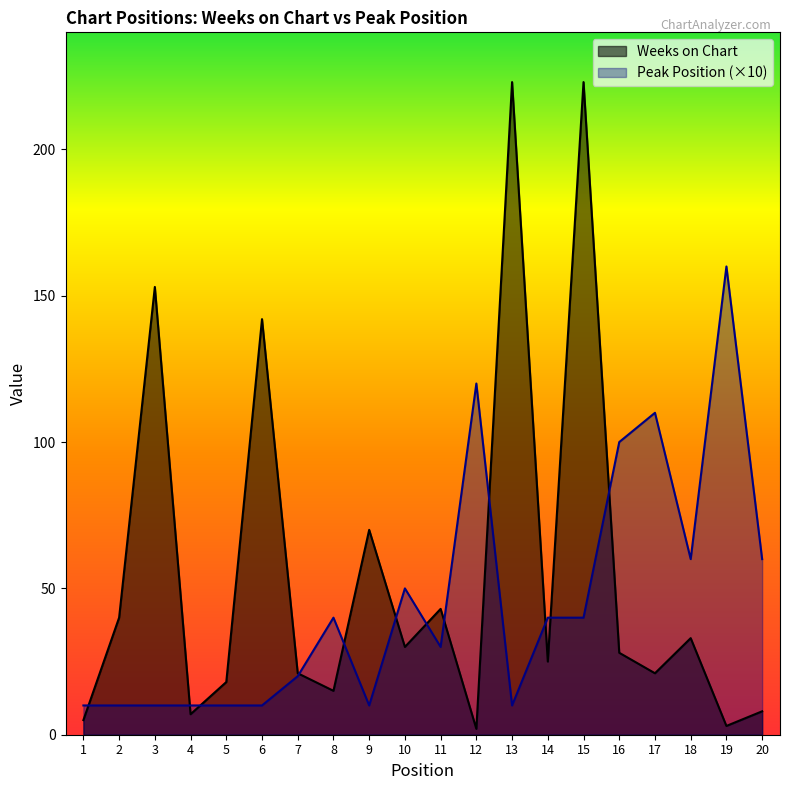

Reading right to left, list all the values displayed in this chart.

Weeks on Chart: 20=8	19=3	18=33	17=21	16=28	15=223	14=25	13=223	12=2	11=43	10=30	9=70	8=15	7=21	6=142	5=18	4=7	3=153	2=40	1=5
Peak Position: 20=60	19=160	18=60	17=110	16=100	15=40	14=40	13=10	12=120	11=30	10=50	9=10	8=40	7=20	6=10	5=10	4=10	3=10	2=10	1=10